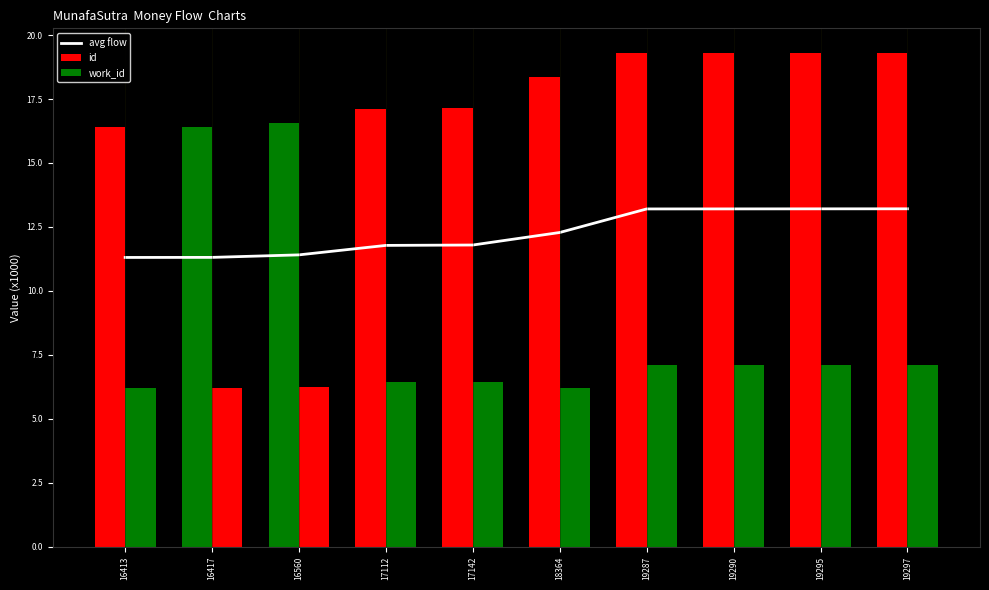

Does the chart contain any negative values?

No